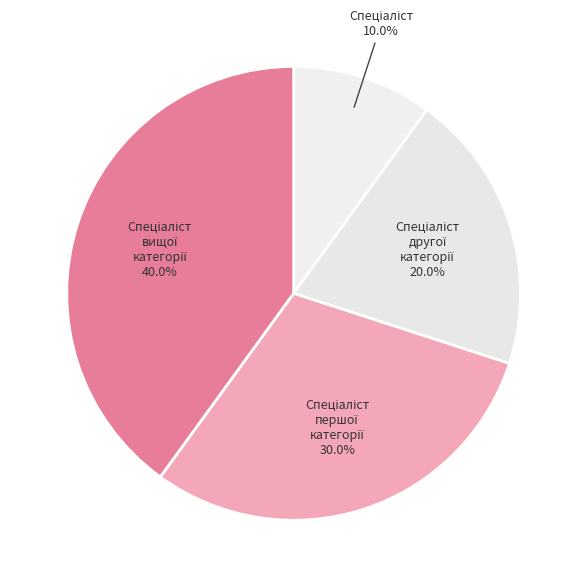

Does any single category account for the majority?

No